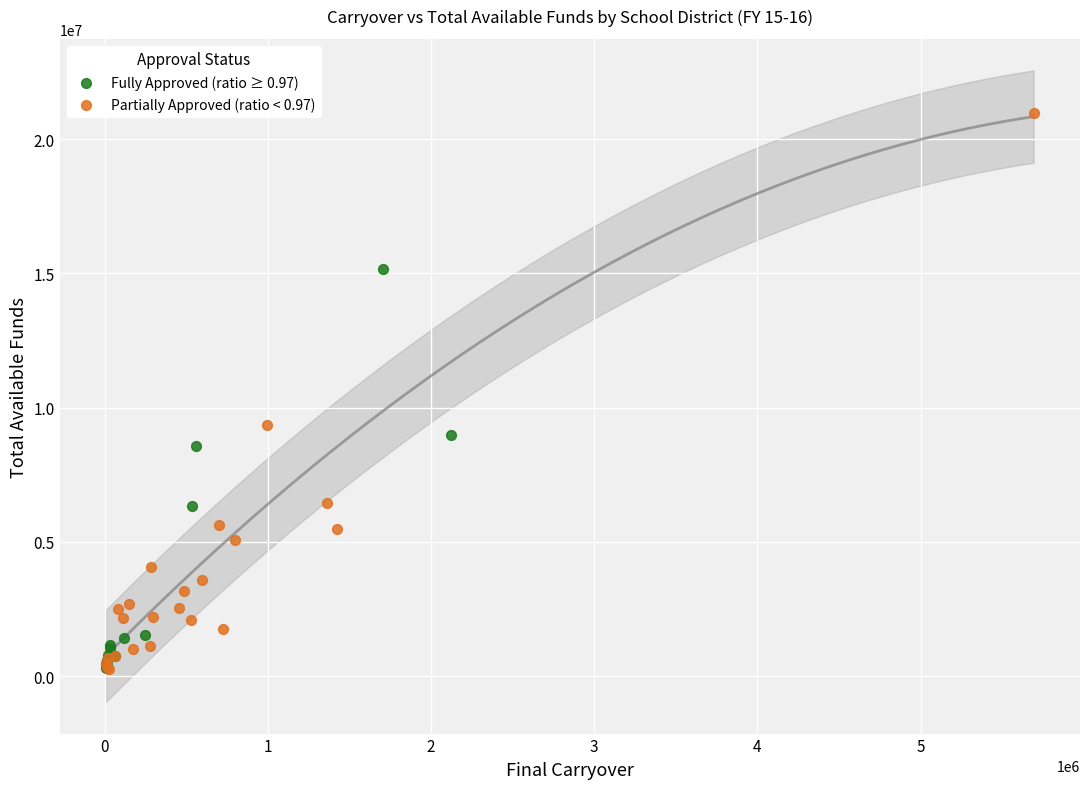

What are all the series names shown in the legend?

Fully Approved (ratio ≥ 0.97), Partially Approved (ratio < 0.97)